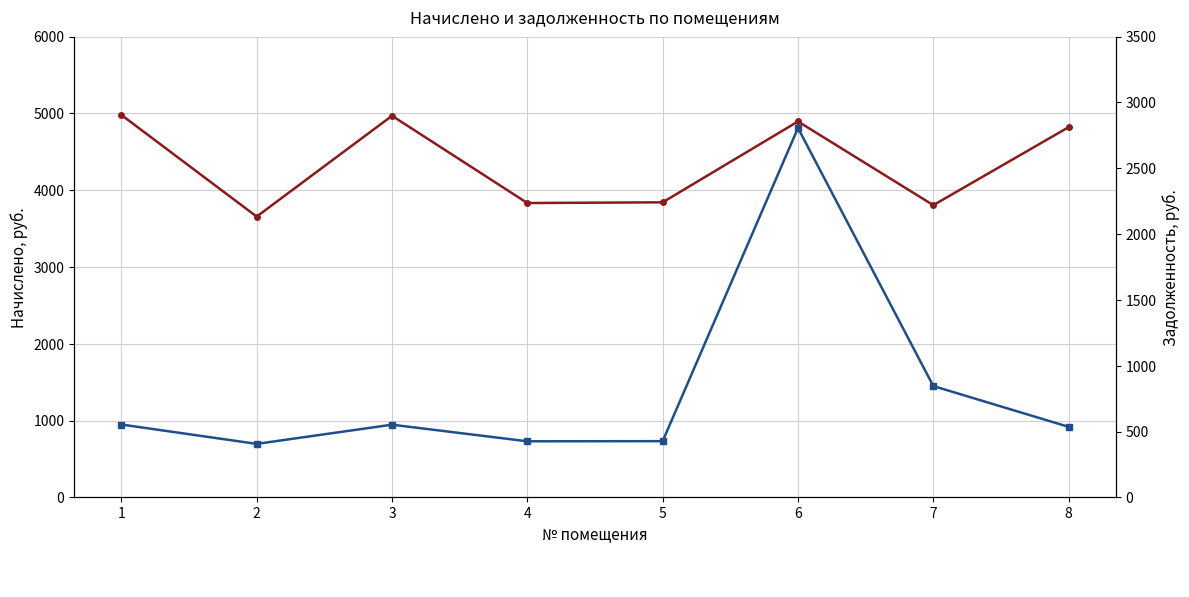

Reading left to right, transcribe all the data shown in this chart.

начислено: 4979.0	3655.7	4967.9	3832.1	3841.4	4894.0	3804.4	4820.1
задолженность: 553.2	406.2	552.0	425.8	426.8	2805.1	845.4	535.6